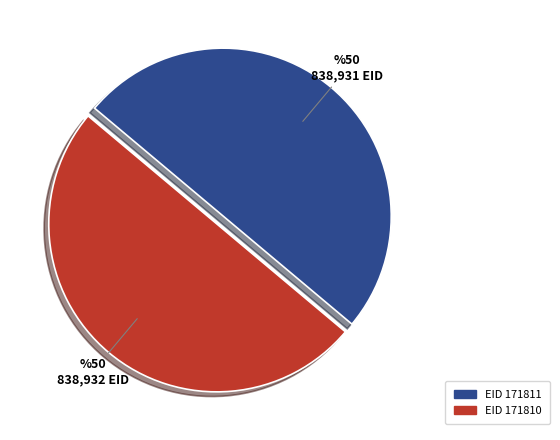

Rank the categories by value from highest to lowest.

171810, 171811